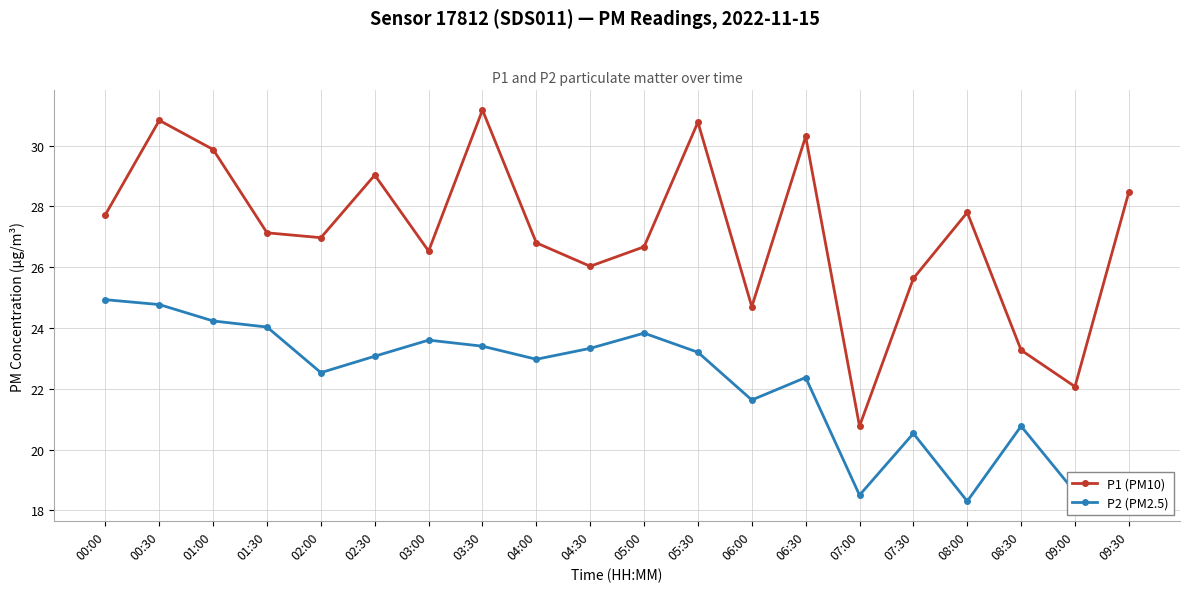

Which category has the lowest value across all series?

08:00